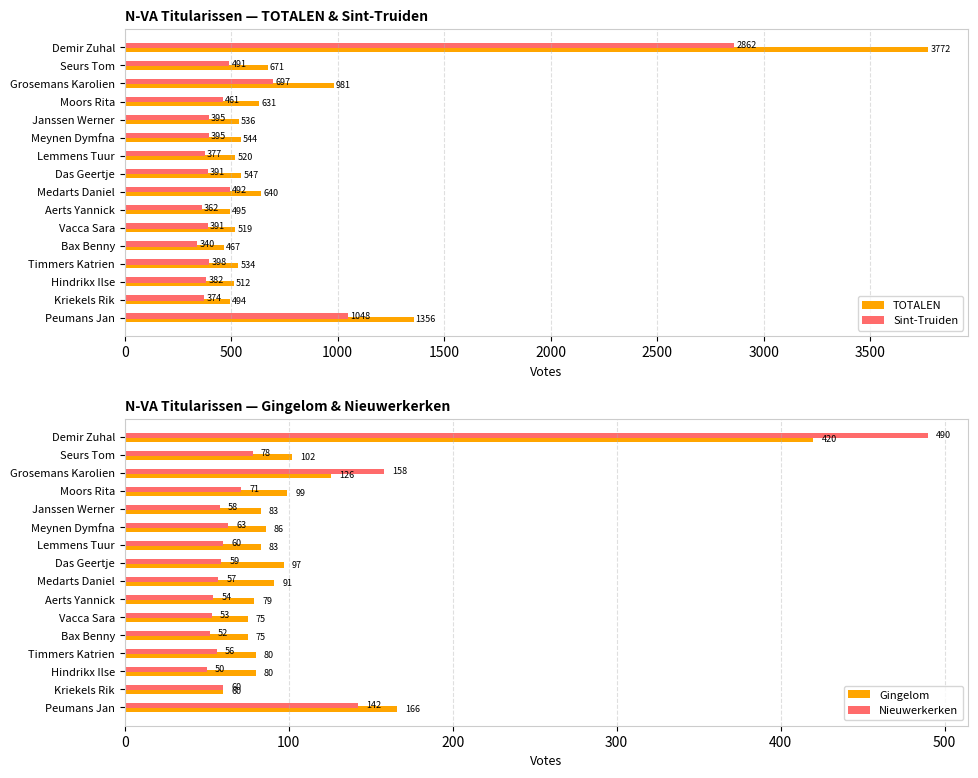

Is it true that Sint-Truiden equals 391 at Vacca Sara?

True